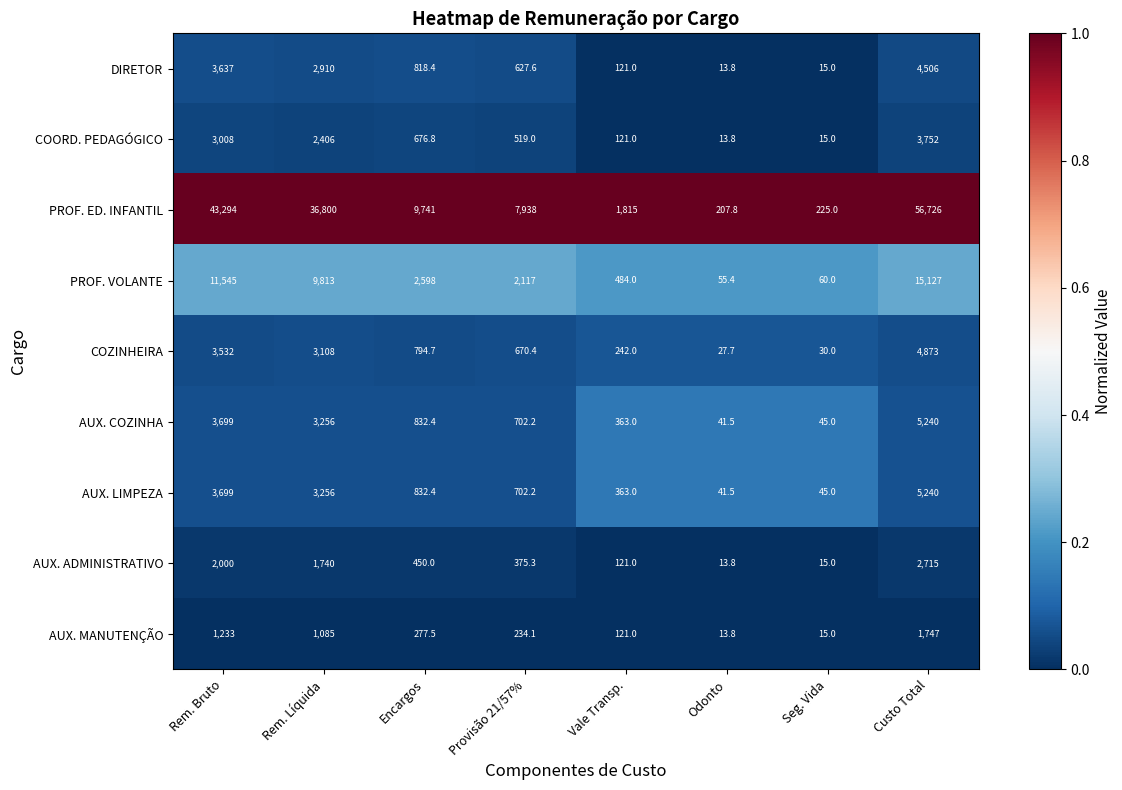

Rank the categories by AUX. COZINHA value from highest to lowest.

Custo Total, Rem. Bruto, Rem. Líquida, Encargos, Provisão 21/57%, Vale Transp., Seg. Vida, Odonto